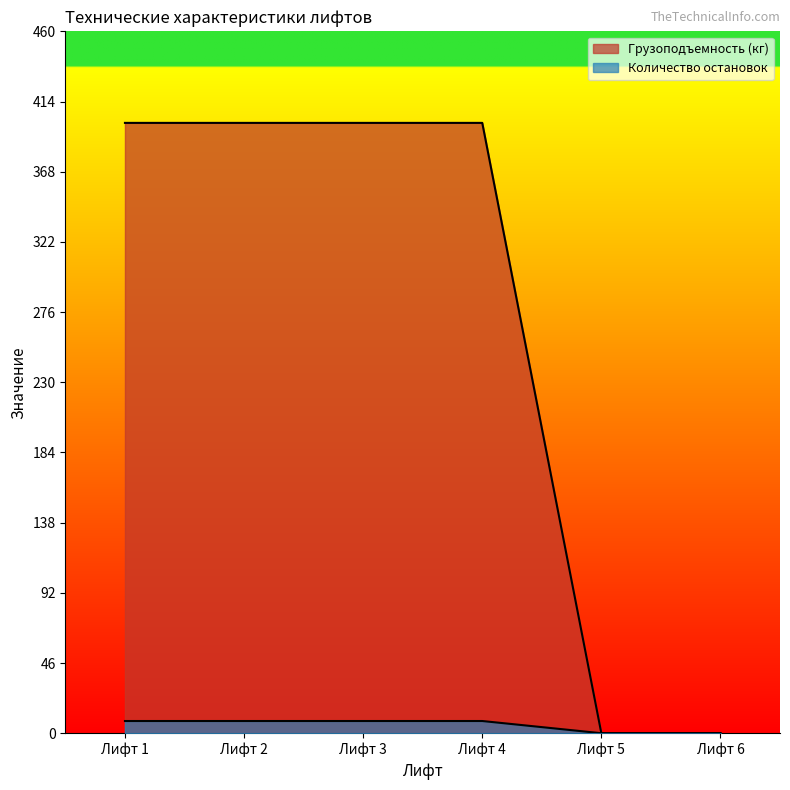

True or false: Количество остановок has a value of 8 at Лифт 4.

True